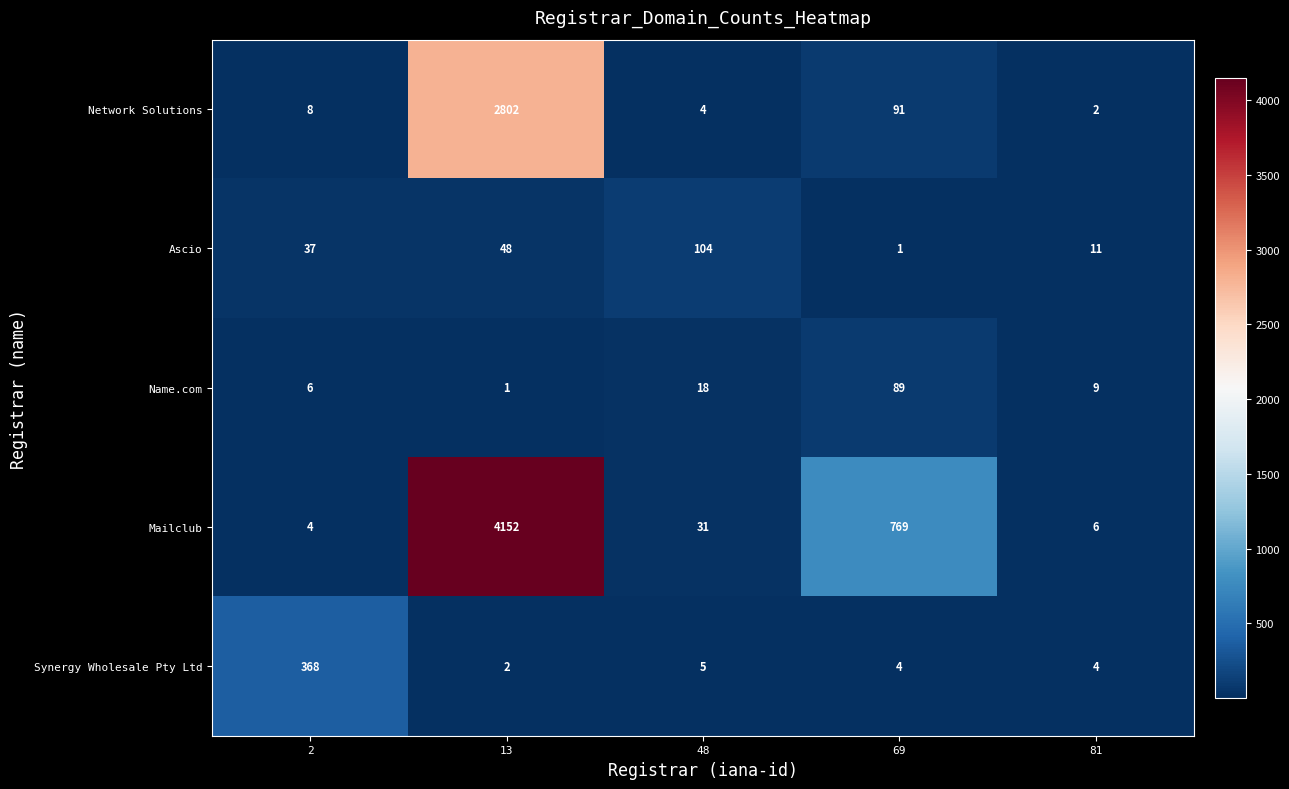

Reading right to left, list all the values displayed in this chart.

Network Solutions: 81=2	69=91	48=4	13=2802	2=8
Ascio: 81=11	69=1	48=104	13=48	2=37
Name.com: 81=9	69=89	48=18	13=1	2=6
Mailclub: 81=6	69=769	48=31	13=4152	2=4
Synergy Wholesale Pty Ltd: 81=4	69=4	48=5	13=2	2=368